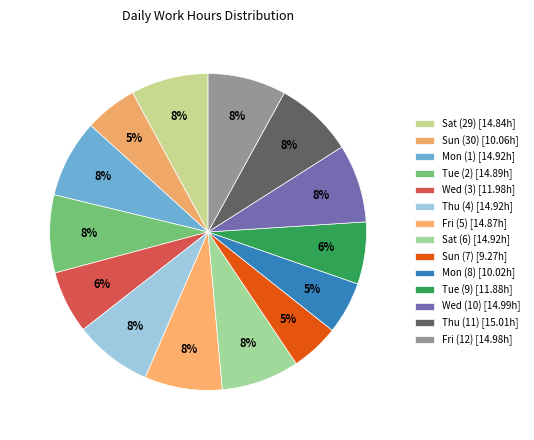

How many slices are in this pie chart?

14